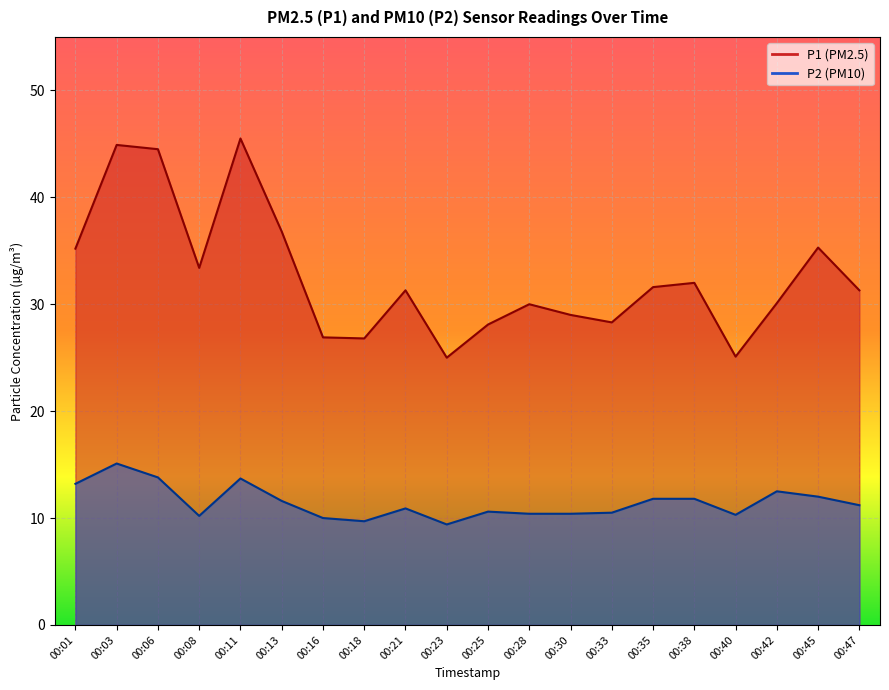

True or false: P1 and P2 cross at least once.

False